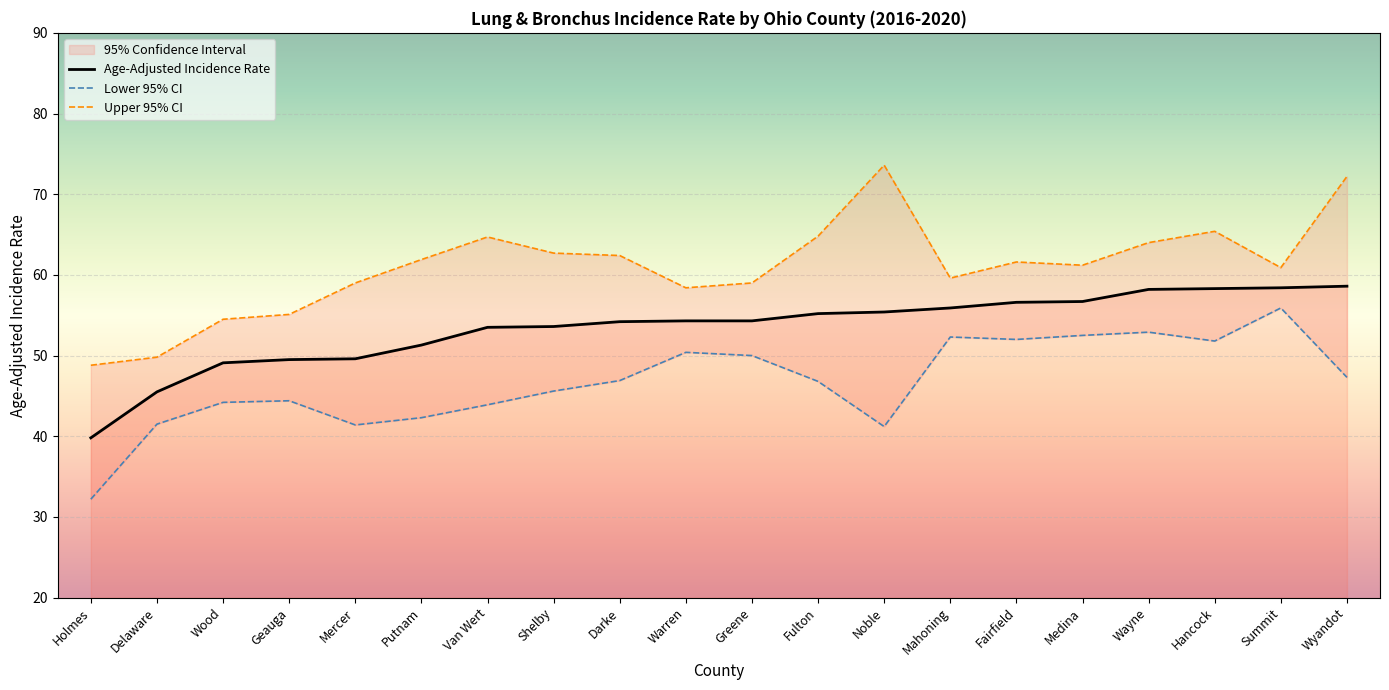

What is the label of the 14th point from the right?

Van Wert